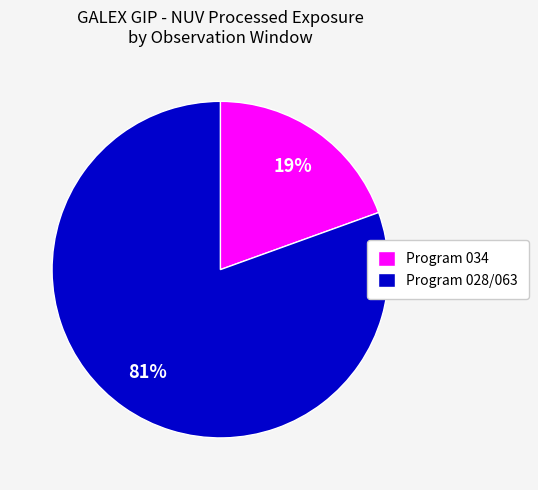

Which has a higher value, Program 034 or Program 028/063?

Program 028/063